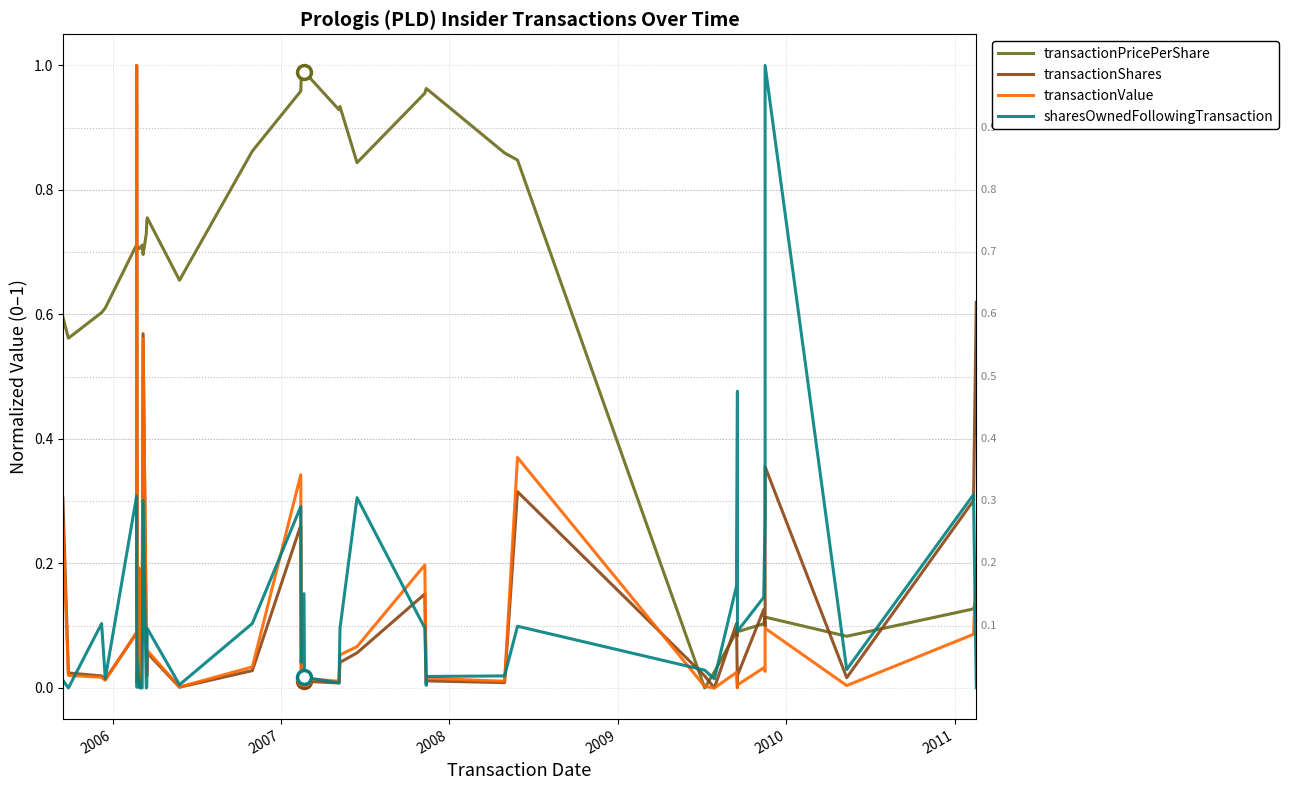

What are all the series names shown in the legend?

transactionPricePerShare, transactionShares, transactionValue, sharesOwnedFollowingTransaction